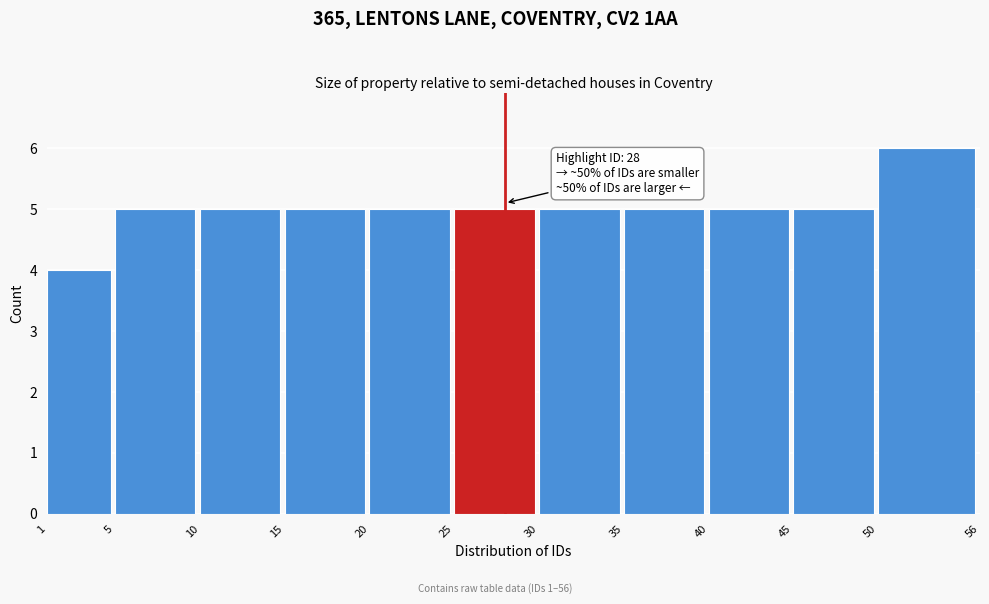

Reading left to right, list all the values displayed in this chart.

1=4	5=5	10=5	15=5	20=5	25=5	30=5	35=5	40=5	45=5	50=6